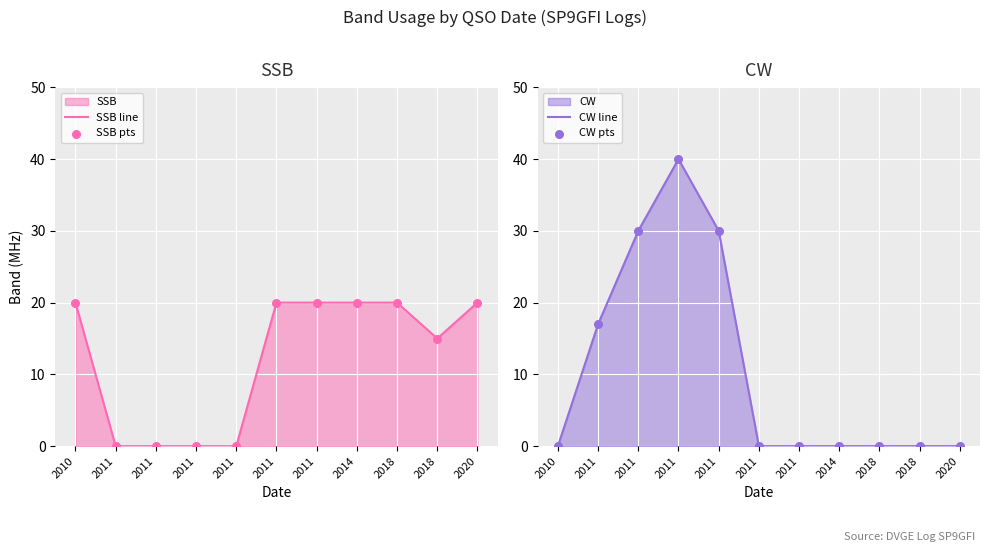

At how many categories does at least one series exceed 37?

1